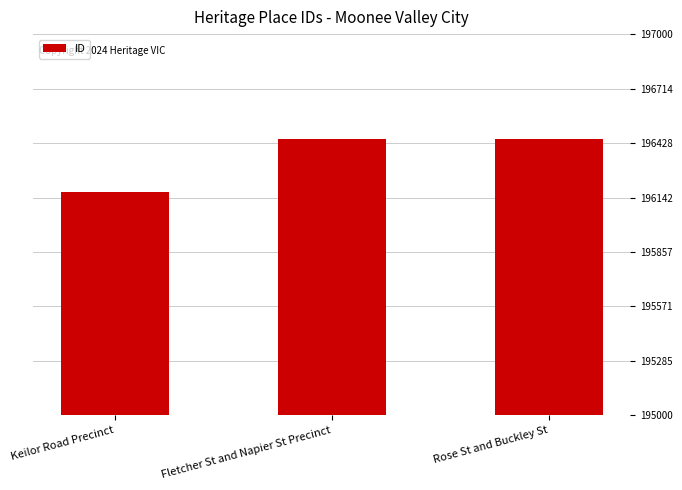

Which category has the lowest value across all series?

Keilor Road Precinct